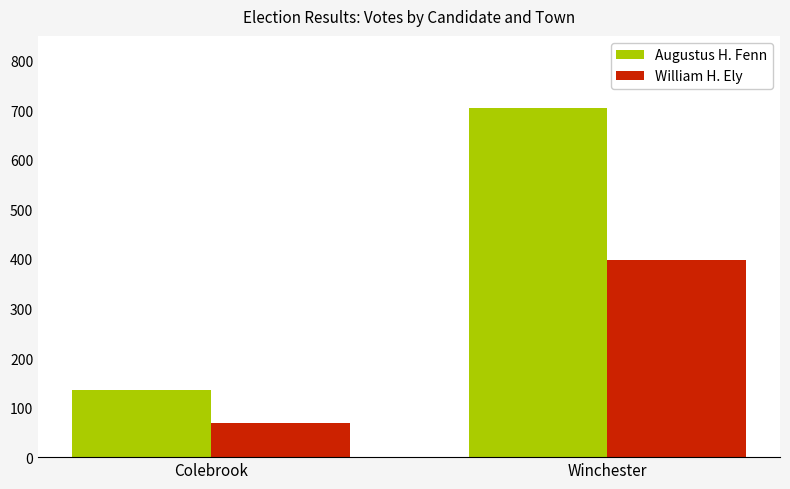

At which category is the sum across all series the highest?

Winchester